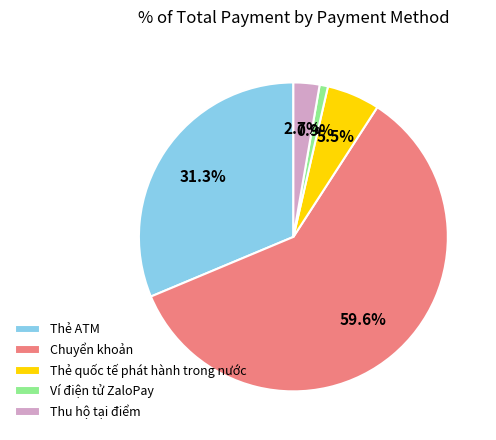

Is Chuyển khoản the majority of the pie?

Yes